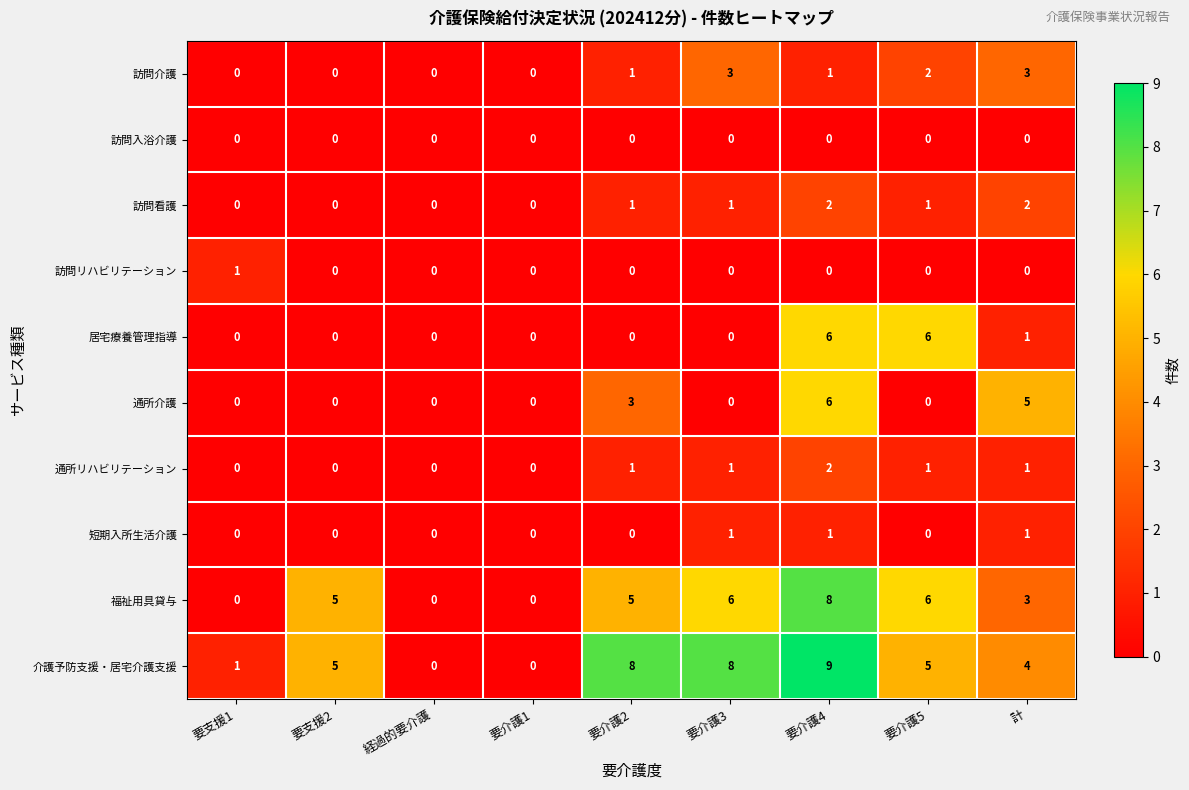

Count the number of categories in the chart.

9